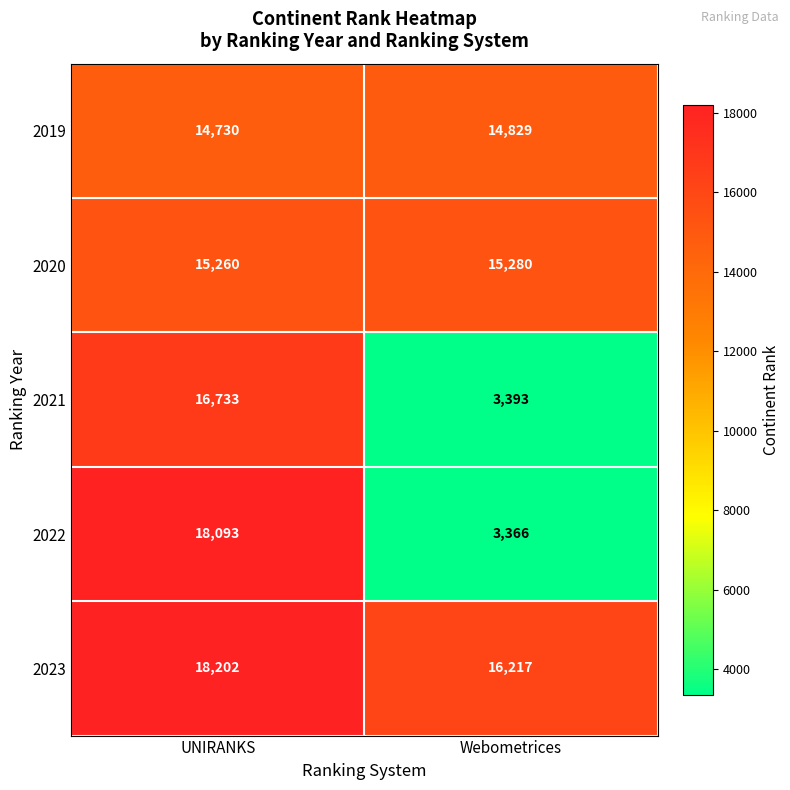

What is the average value of the 2020 series?

15270